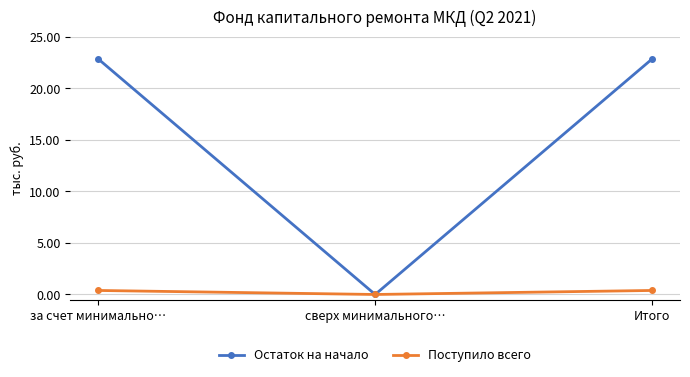

What is the difference between the maximum and minimum values in the Поступило всего series?

0.4